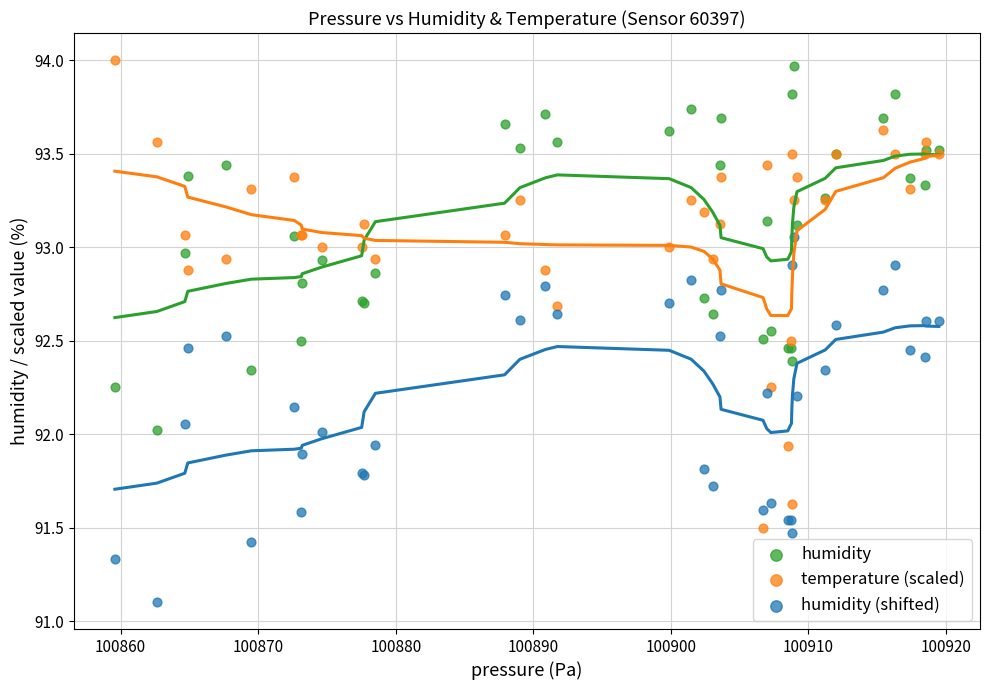

What is the X range (max minus min) for the scatter plot?

59.9